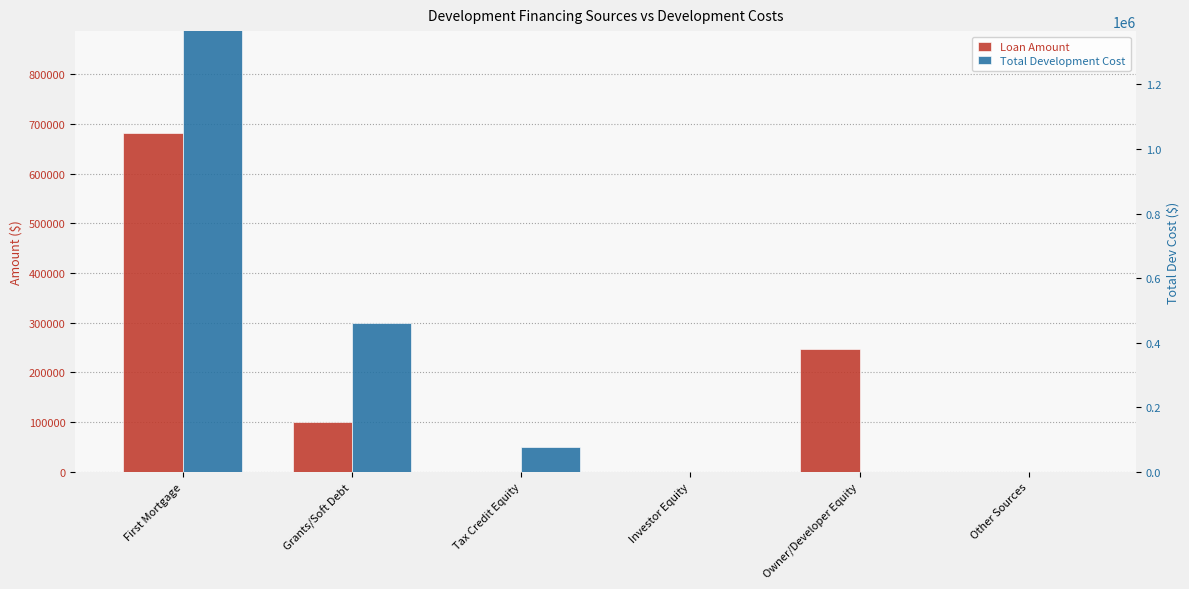

At which label does Loan Amount reach its peak?

First Mortgage